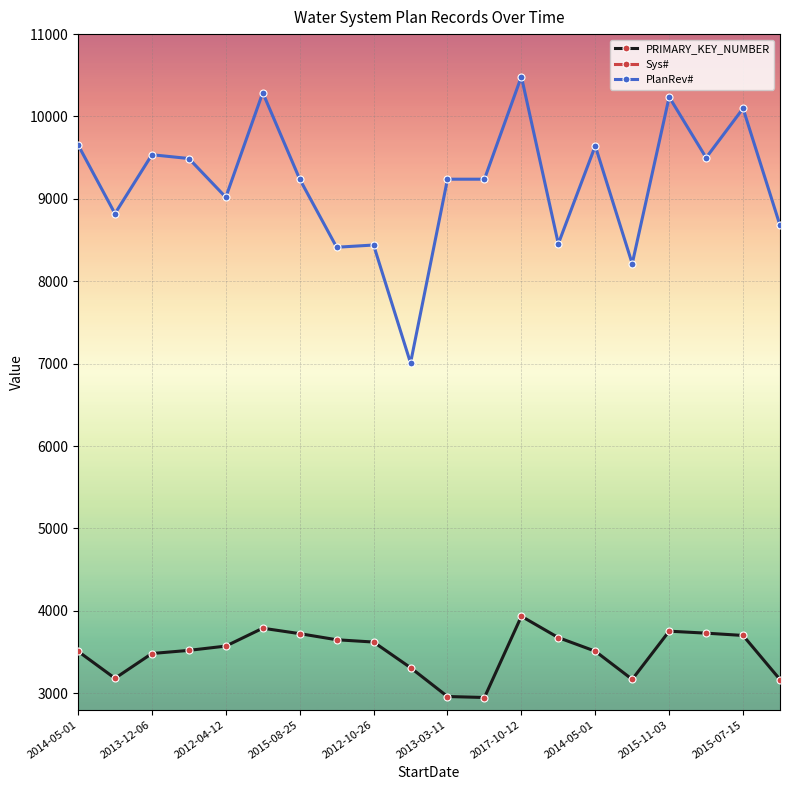

Reading left to right, transcribe all the data shown in this chart.

PRIMARY_KEY_NUMBER: 3509	3181	3482	3520	3572	3789	3723	3649	3621	3310	2960	2948	3934	3675	3510	3168	3753	3729	3701	3166
Sys#: 12001	12002	12002	12004	12014	12020	12023	12026	12027	14001	14001	14001	14002	14006	14032	14035	14041	14053	14061	14062
PlanRev#: 9656	8821	9536	9490	9020	10289	9240	8413	8440	7008	9239	9239	10485	8455	9643	8213	10237	9500	10098	8679